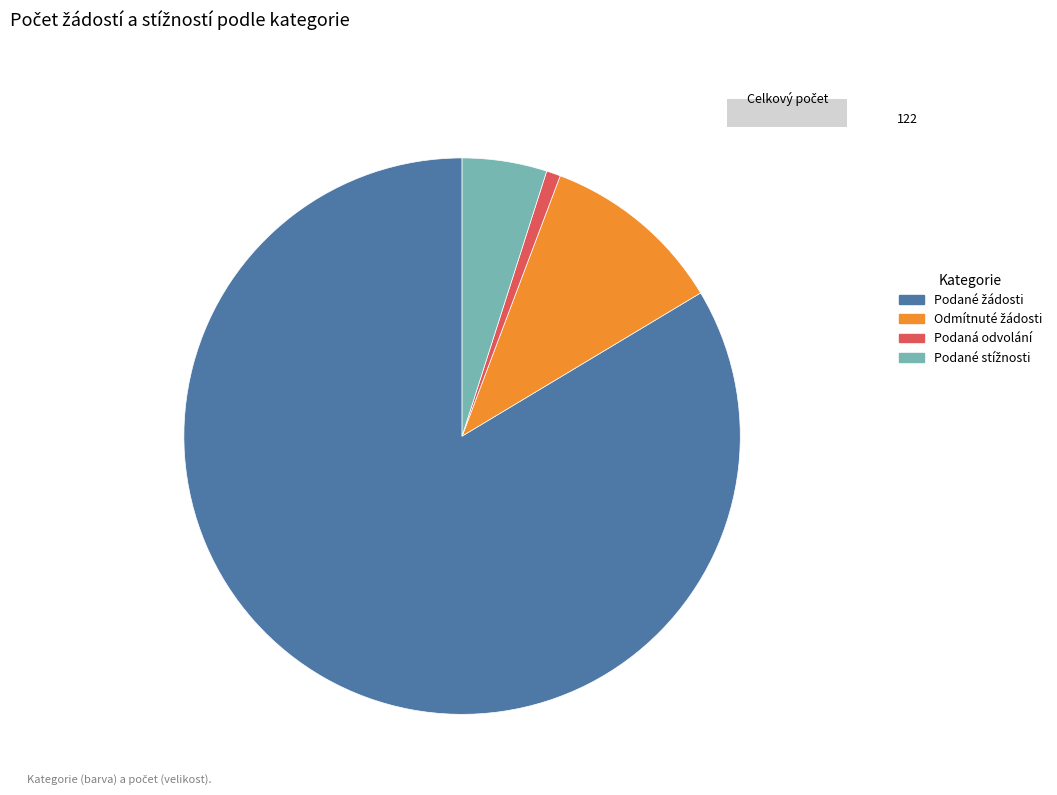

How many segments does this pie chart have?

4